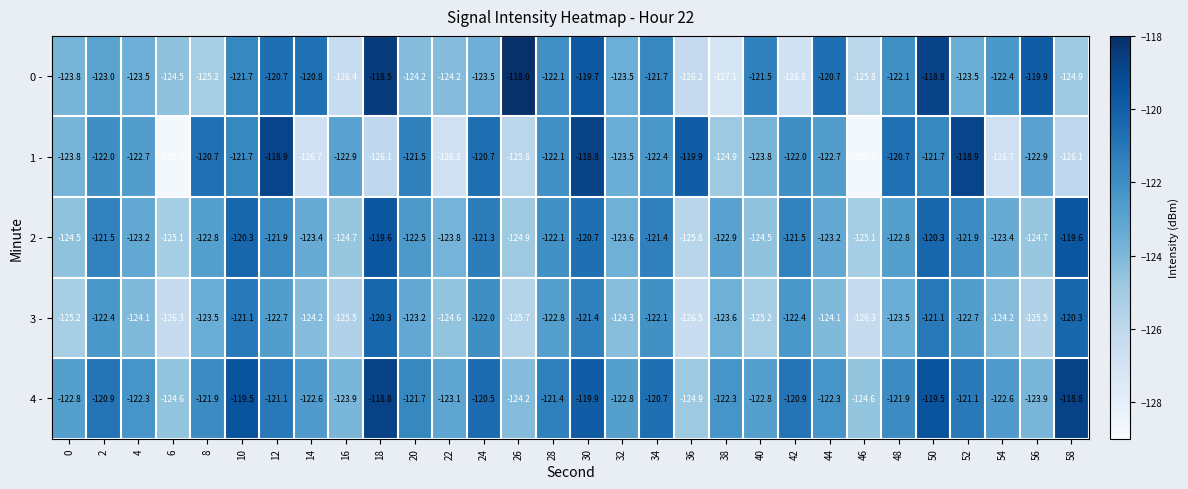

At how many categories does at least one series exceed -123?

27